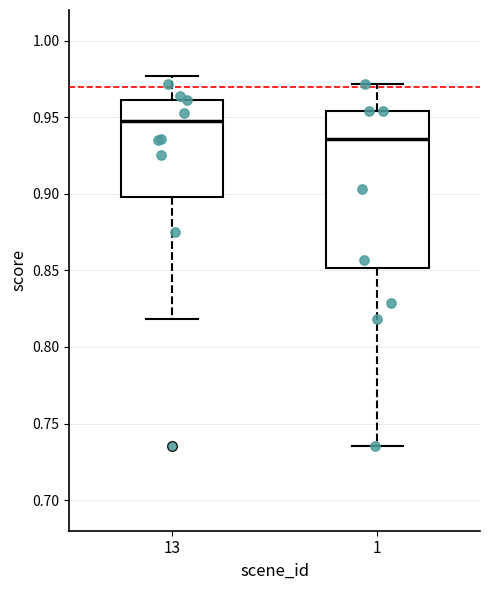

Where does the lower whisker of the box at x = 13 end on the y-axis? The values are not printed on the chart, so give them approximately, as read against the axis.

0.820